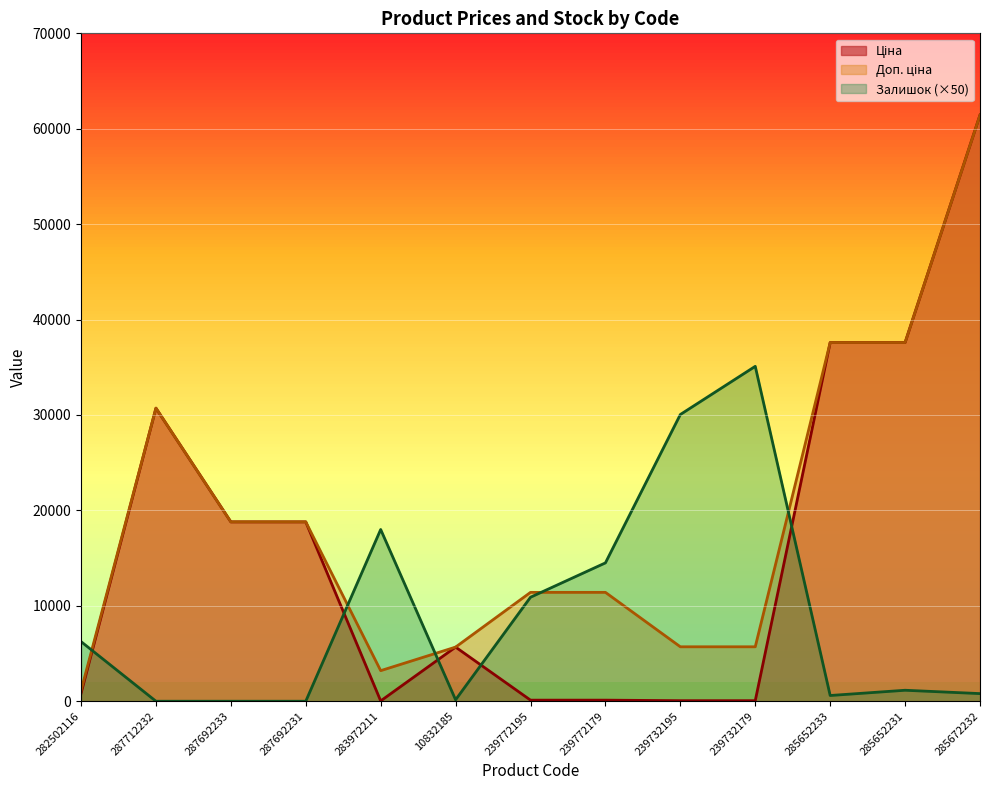

What is the difference between the maximum and minimum values in the Залишок series?

35100.0